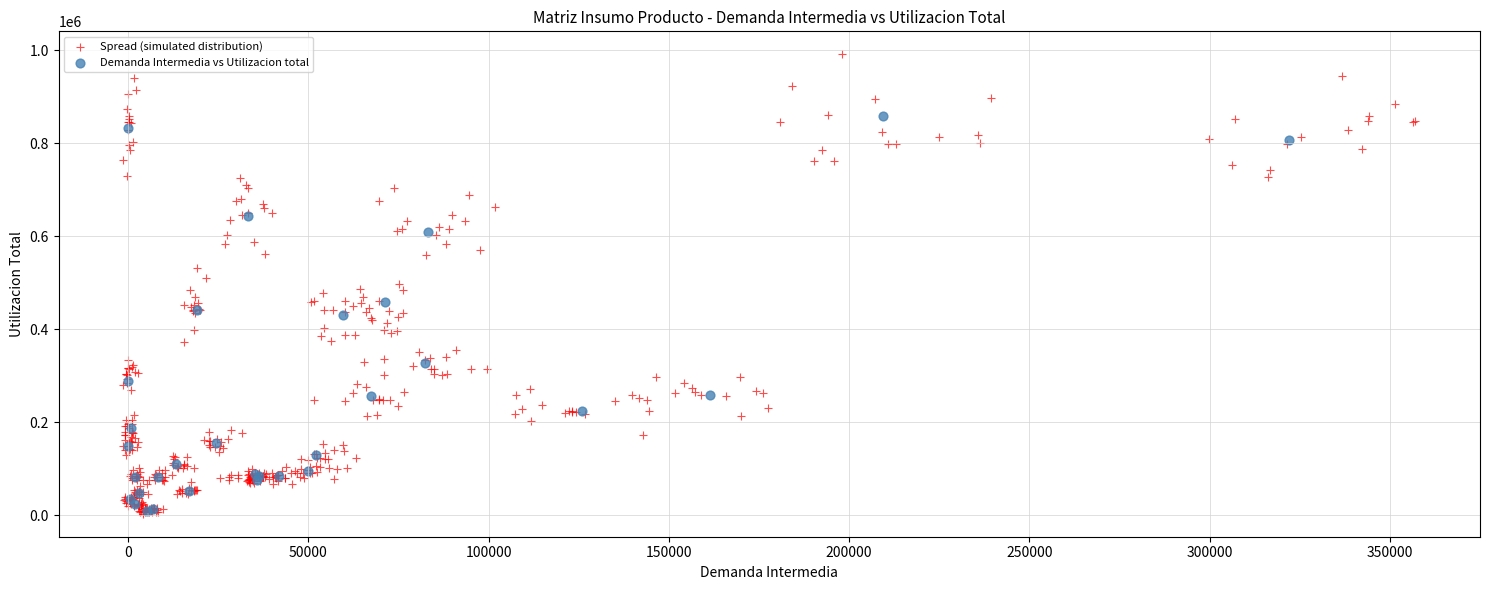

Which series has the widest spread of Y values?

Spread (simulated distribution)